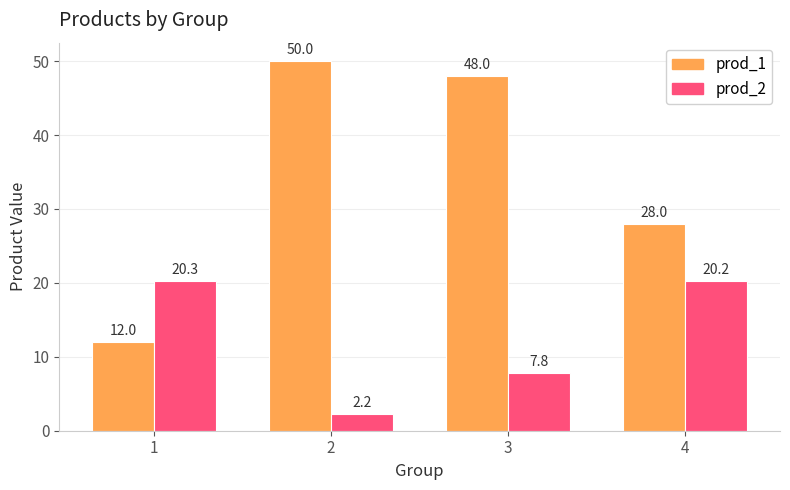

Which series has the largest total across all categories?

prod_1